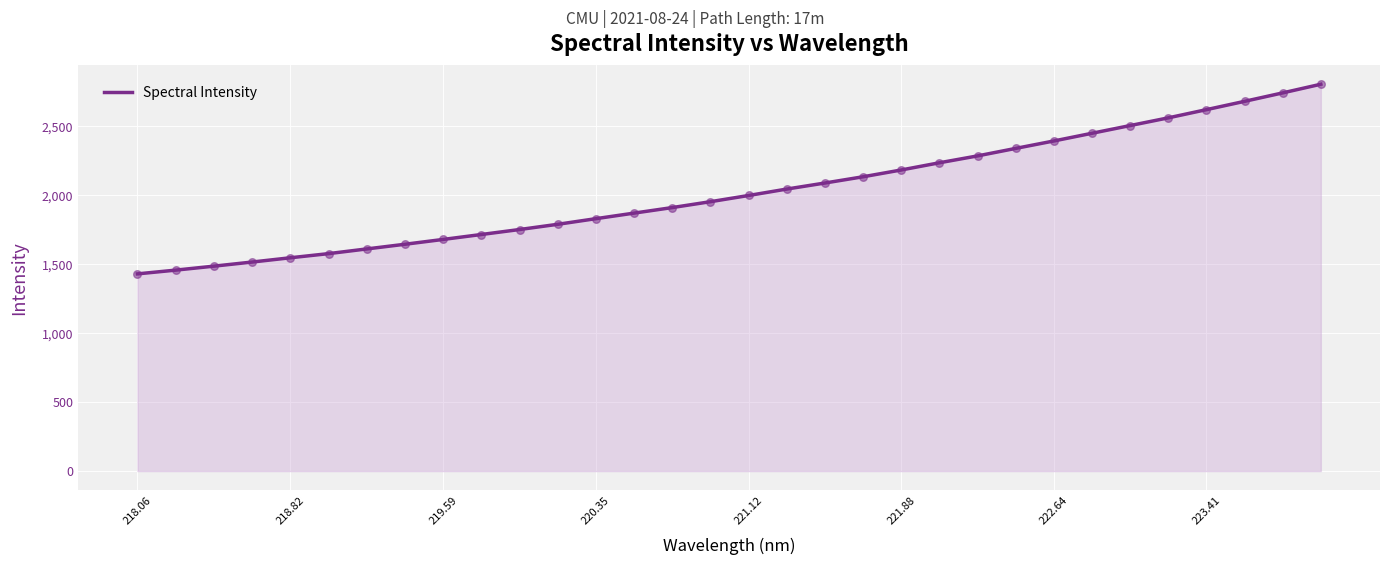

What is the minimum value shown in the chart?

1430.0